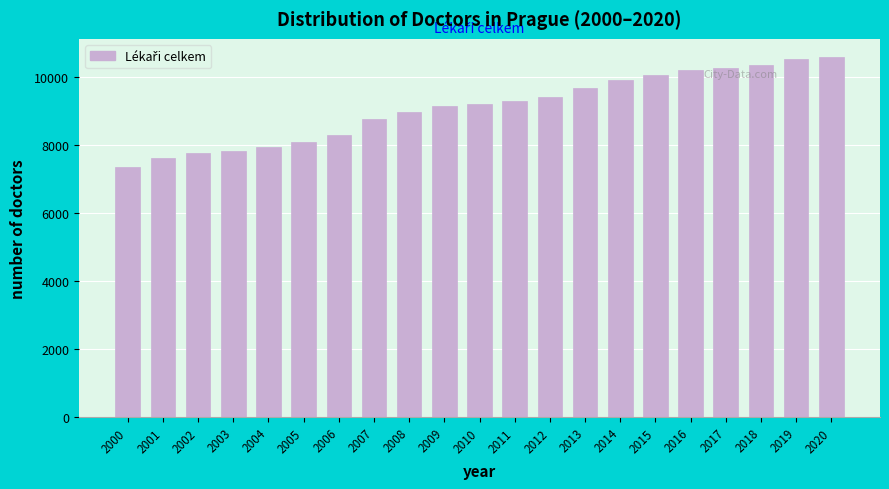

Reading left to right, extract all data points from this chart.

7356	7626	7765	7818	7930	8073	8273	8760	8958	9135	9200	9295	9418	9663	9909	10060	10201	10270	10359	10510	10584